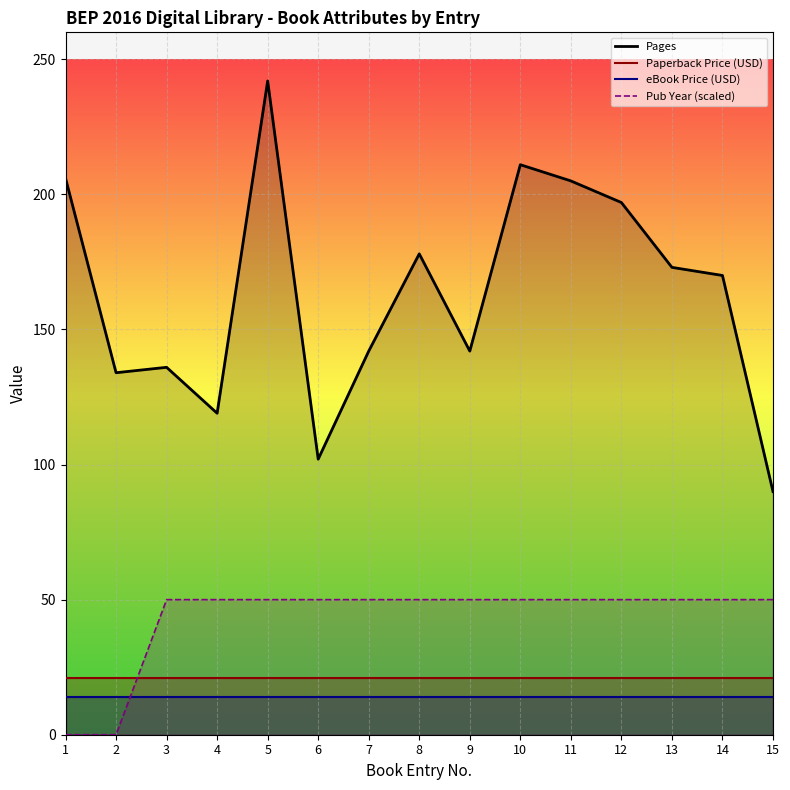

Which series has the largest total across all categories?

Pages